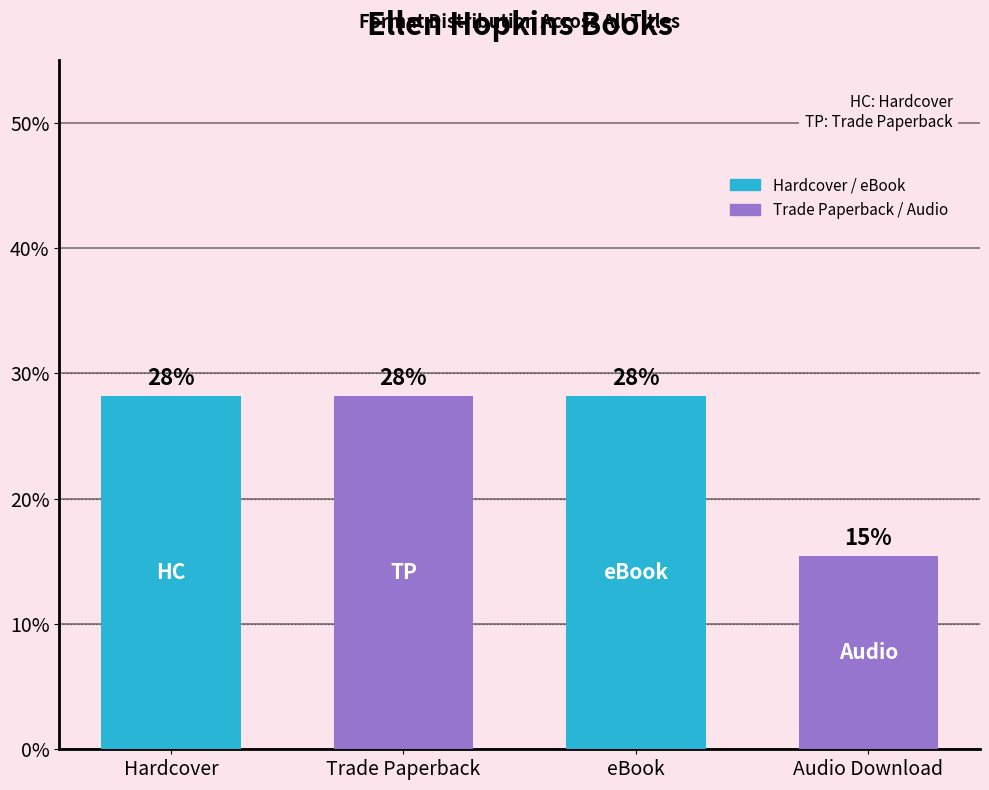

Approximately how many times larger is the value at Trade Paperback compared to Audio Download?

1.8